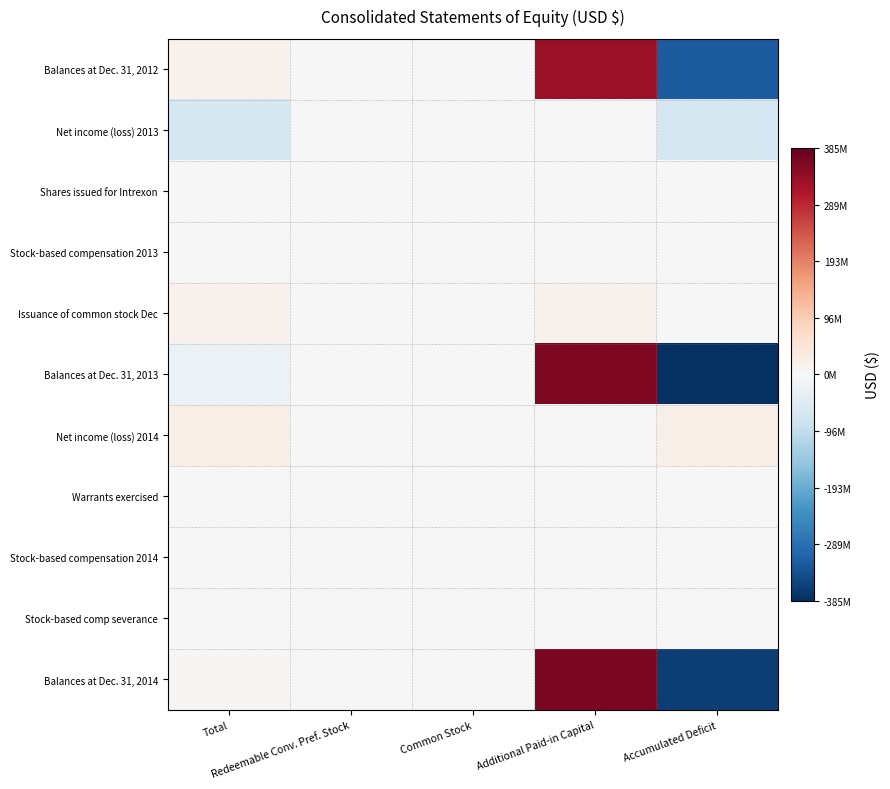

Reading left to right, list all the values displayed in this chart.

Balances at Dec. 31, 2012: Total=12943000	Redeemable Conv. Pref. Stock=0	Common Stock=669000	Additional Paid-in Capital=332806000	Accumulated Deficit=-320532000
Net income (loss) 2013: Total=-64583000	Redeemable Conv. Pref. Stock=0	Common Stock=0	Additional Paid-in Capital=0	Accumulated Deficit=-64583000
Shares issued for Intrexon: Total=3000000	Redeemable Conv. Pref. Stock=0	Common Stock=240000	Additional Paid-in Capital=2760000	Accumulated Deficit=0
Stock-based compensation 2013: Total=1437000	Redeemable Conv. Pref. Stock=0	Common Stock=0	Additional Paid-in Capital=1437000	Accumulated Deficit=0
Issuance of common stock Dec: Total=15464000	Redeemable Conv. Pref. Stock=0	Common Stock=720000	Additional Paid-in Capital=14744000	Accumulated Deficit=0
Balances at Dec. 31, 2013: Total=-22625000	Redeemable Conv. Pref. Stock=707000	Common Stock=1825000	Additional Paid-in Capital=360665000	Accumulated Deficit=-385115000
Net income (loss) 2014: Total=23109000	Redeemable Conv. Pref. Stock=0	Common Stock=0	Additional Paid-in Capital=0	Accumulated Deficit=23109000
Warrants exercised: Total=1595000	Redeemable Conv. Pref. Stock=0	Common Stock=28000	Additional Paid-in Capital=1567000	Accumulated Deficit=0
Stock-based compensation 2014: Total=775000	Redeemable Conv. Pref. Stock=0	Common Stock=0	Additional Paid-in Capital=775000	Accumulated Deficit=0
Stock-based comp severance: Total=1161000	Redeemable Conv. Pref. Stock=0	Common Stock=0	Additional Paid-in Capital=1161000	Accumulated Deficit=0
Balances at Dec. 31, 2014: Total=3437000	Redeemable Conv. Pref. Stock=1990000	Common Stock=1992000	Additional Paid-in Capital=363451000	Accumulated Deficit=-362006000